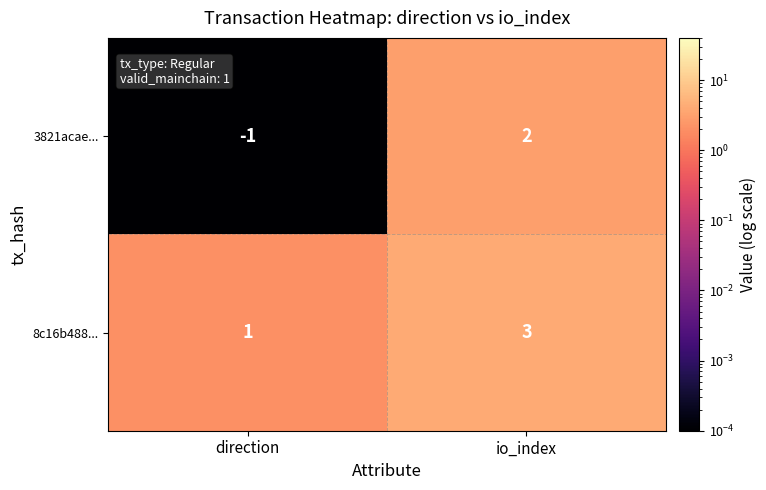

Rank the series by their average value, from highest to lowest.

8c16b488..., 3821acae...